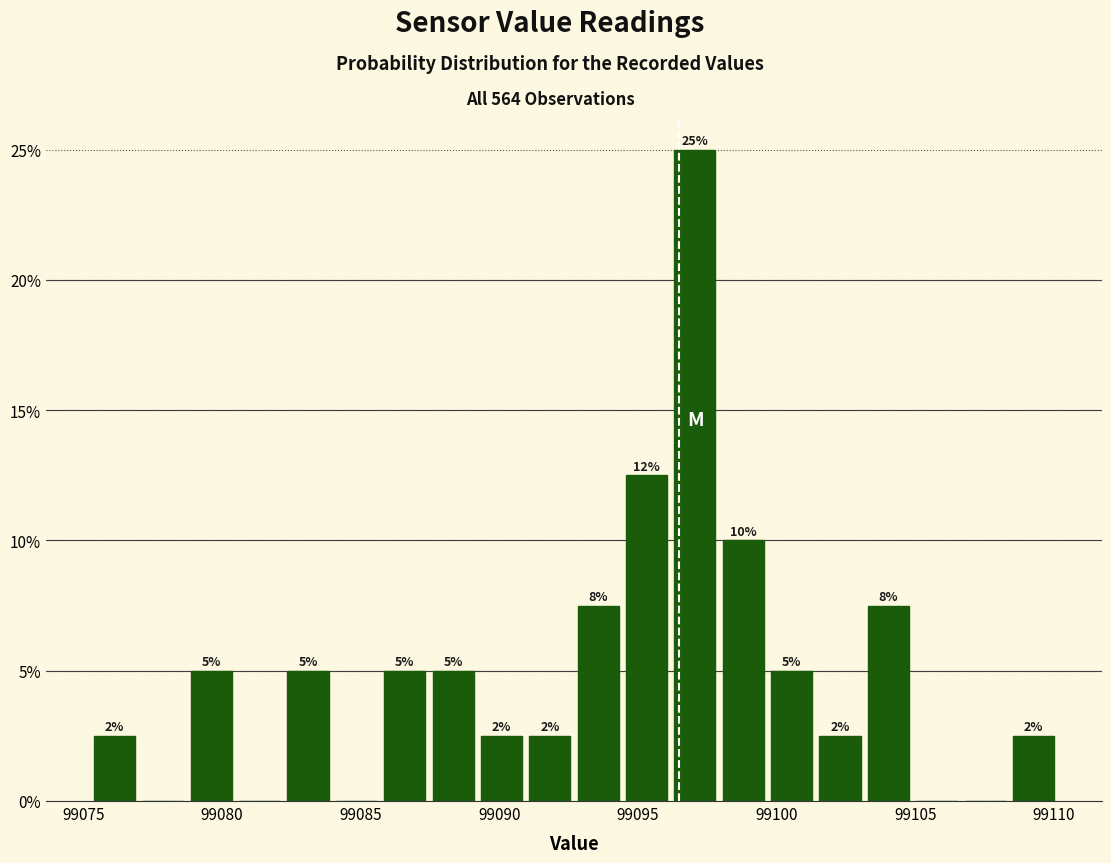

Read against the x-axis, roughly where is the centre of the tallest bar?

99097.0